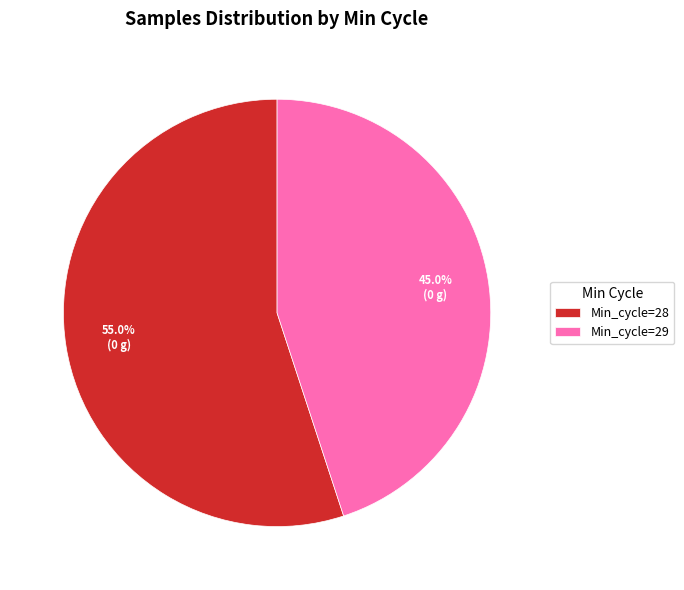

What is the largest slice in the pie chart?

Min_cycle=28